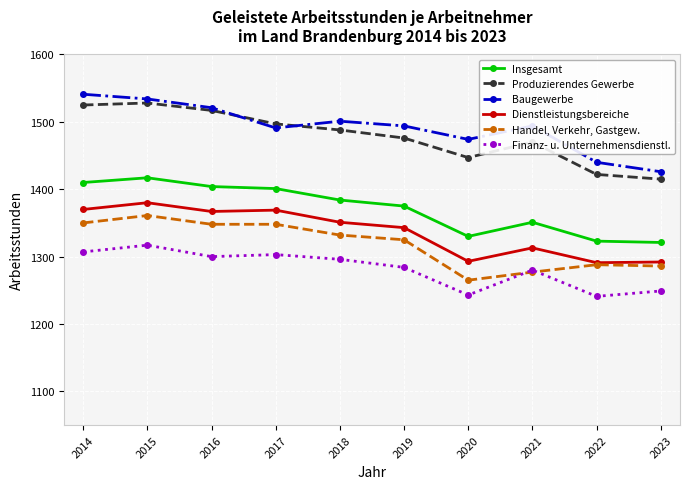

What is the smallest value displayed?

1241